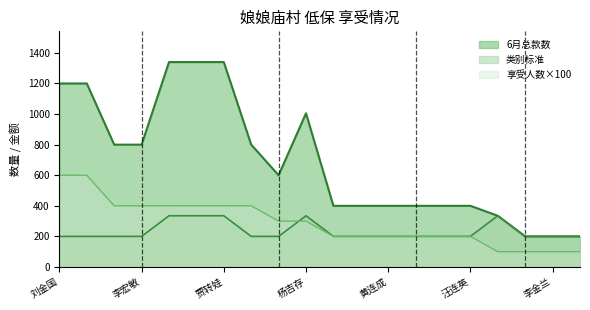

Reading left to right, extract all data points from this chart.

享受人数: 600	600	400	400	400	400	400	400	300	300	200	200	200	200	200	200	100	100	100	100
类别标准: 200	200	200	200	335	335	335	200	200	335	200	200	200	200	200	200	335	200	200	200
6月总款数: 1200	1200	800	800	1340	1340	1340	800	600	1005	400	400	400	400	400	400	335	200	200	200